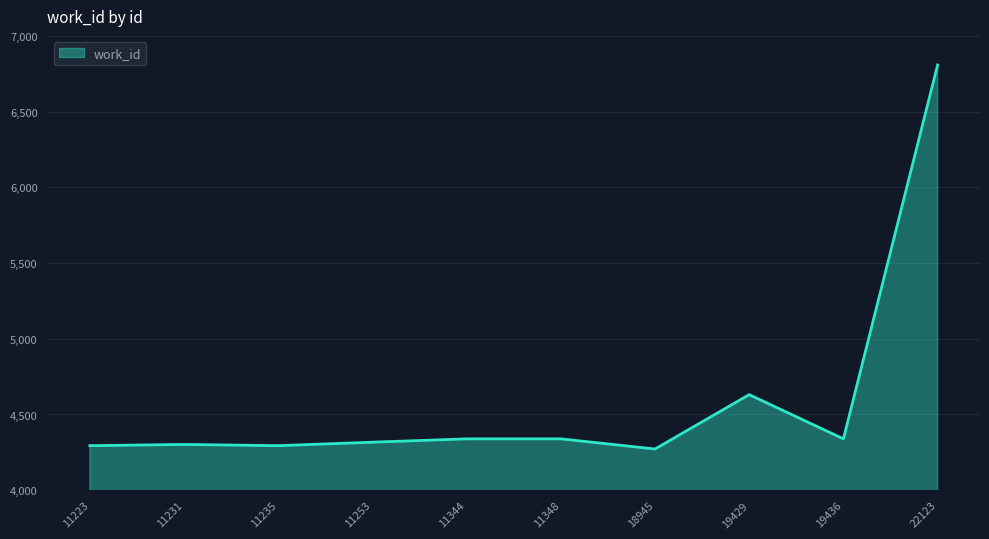

At which label is the value closest to 5540?

19429